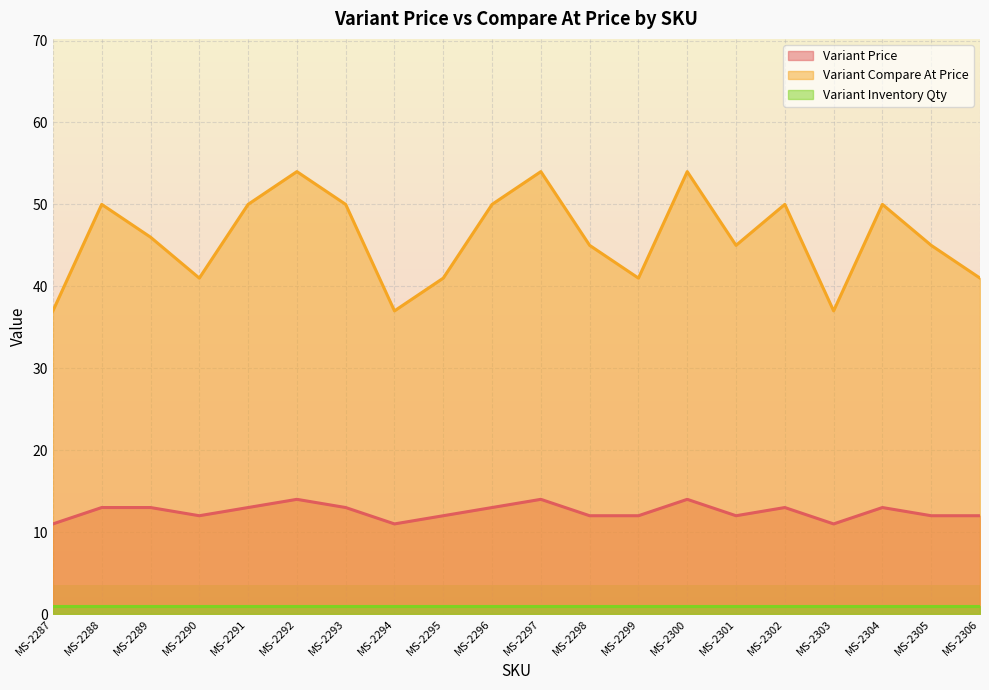

How many interior local valleys does the Variant Compare At Price series have?

5